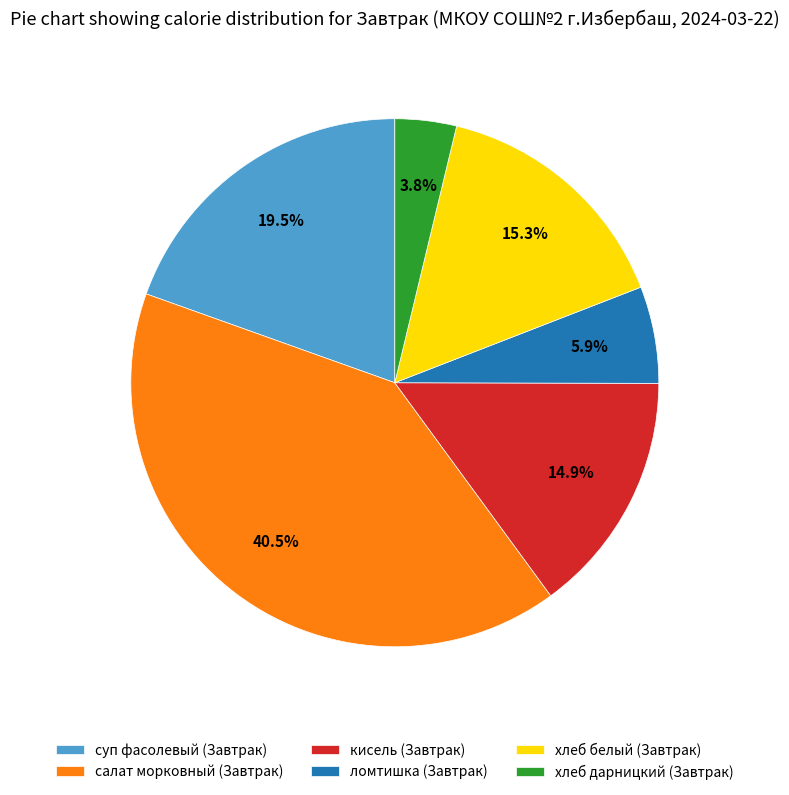

Do кисель (Завтрак) and хлеб белый (Завтрак) together represent more than half of the pie?

No